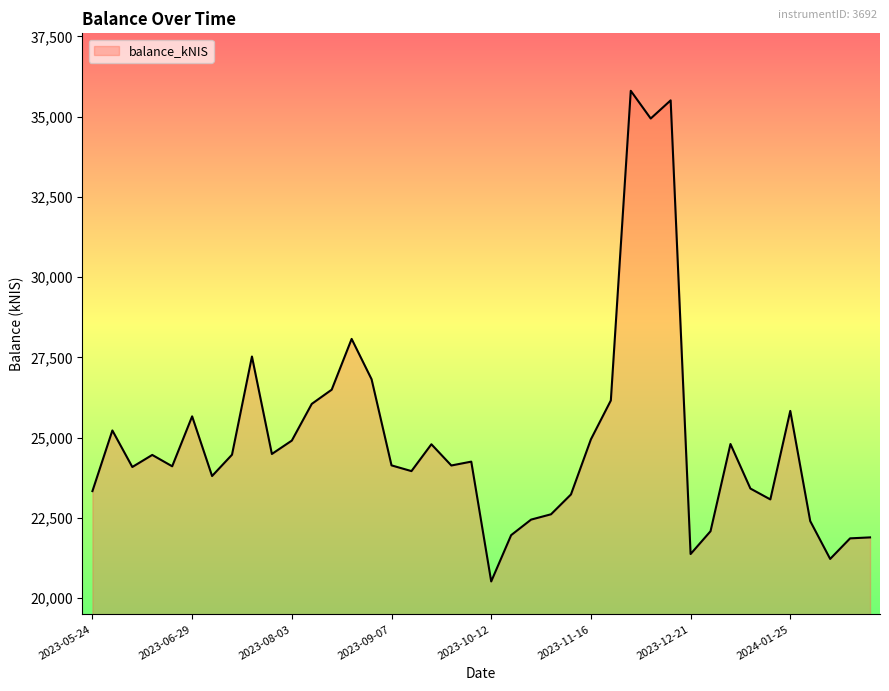

What is the difference between the maximum and minimum values?

15287.0